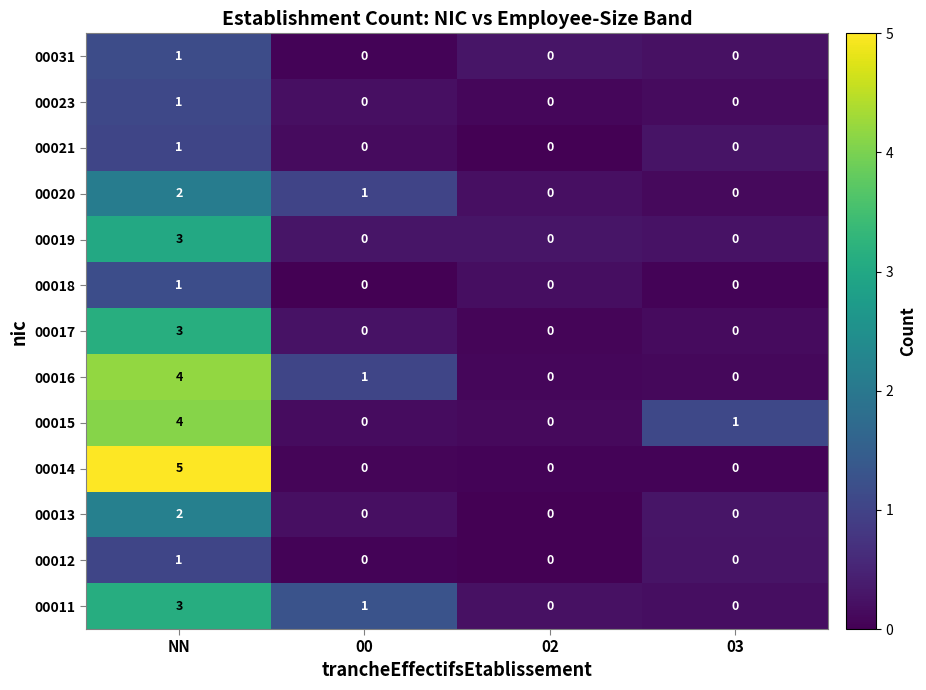

How many 00013 values are between 0 and 2?

4